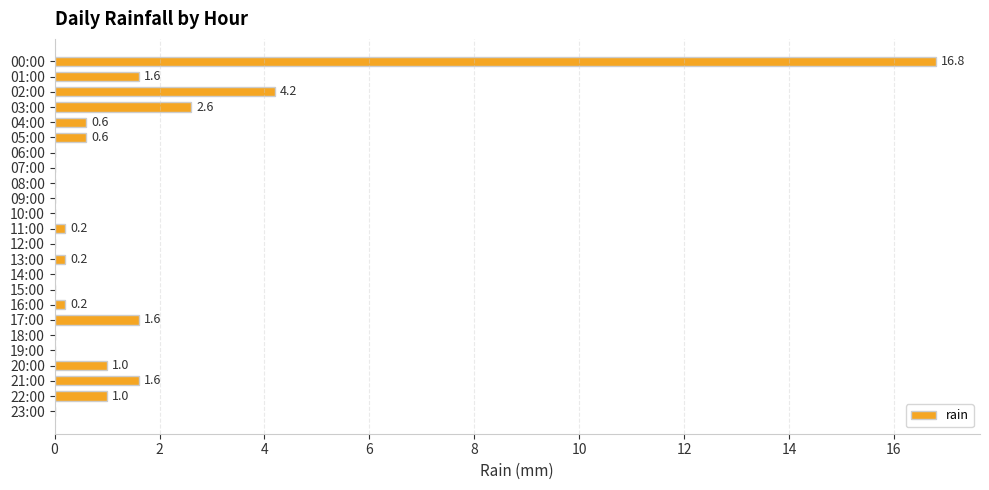

The chart shows a value of -9.9 at 08:00. True or false?

False